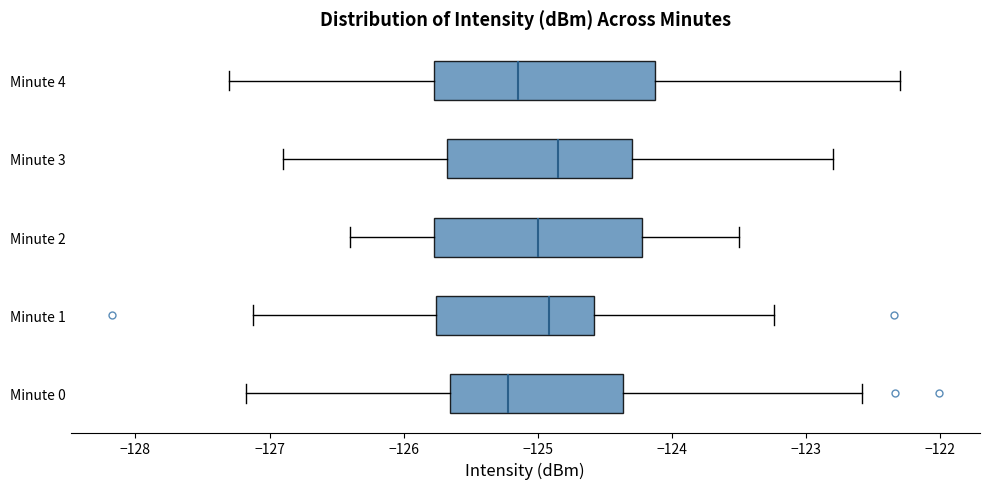

Reading bottom to top, read every box against the x-axis: the position of its median line, the range the box covers, and the ends of its whiskers. The values are not printed on the chart, so give them approximately, as read against the axis.

Minute 0: median -125.2, box -125.7 to -124.4, whiskers -127.2 to -122.6
Minute 1: median -124.9, box -125.8 to -124.6, whiskers -127.1 to -123.2
Minute 2: median -125.0, box -125.8 to -124.2, whiskers -126.4 to -123.5
Minute 3: median -124.8, box -125.7 to -124.3, whiskers -126.9 to -122.8
Minute 4: median -125.1, box -125.8 to -124.1, whiskers -127.3 to -122.3